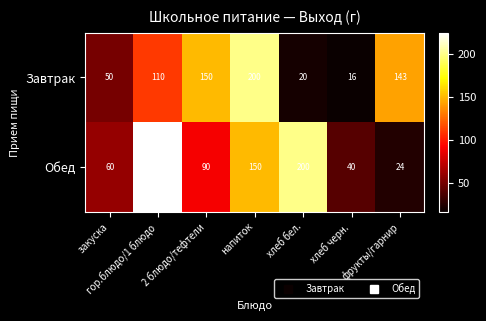

At how many categories does at least one series exceed 155?

3